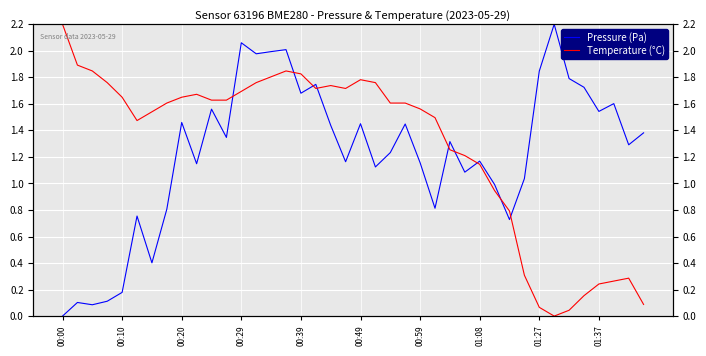

The value of Temperature (°C) at 34 is 0.0. True or false?

False